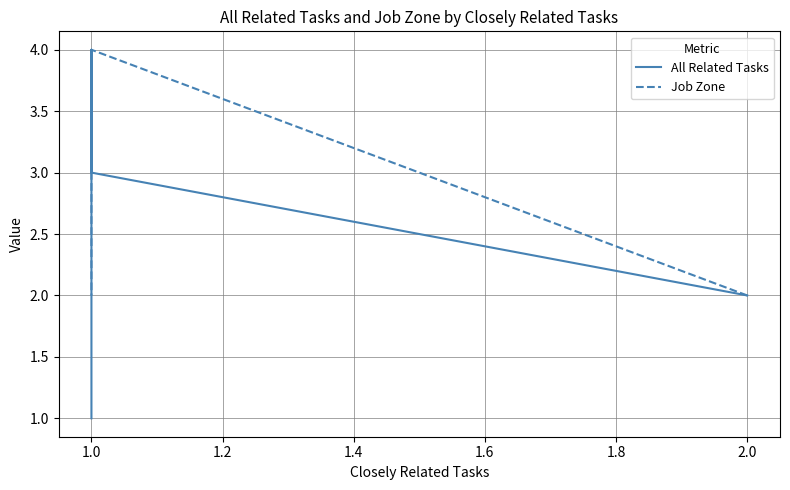

At which category does Job Zone reach its first local peak?

1.0